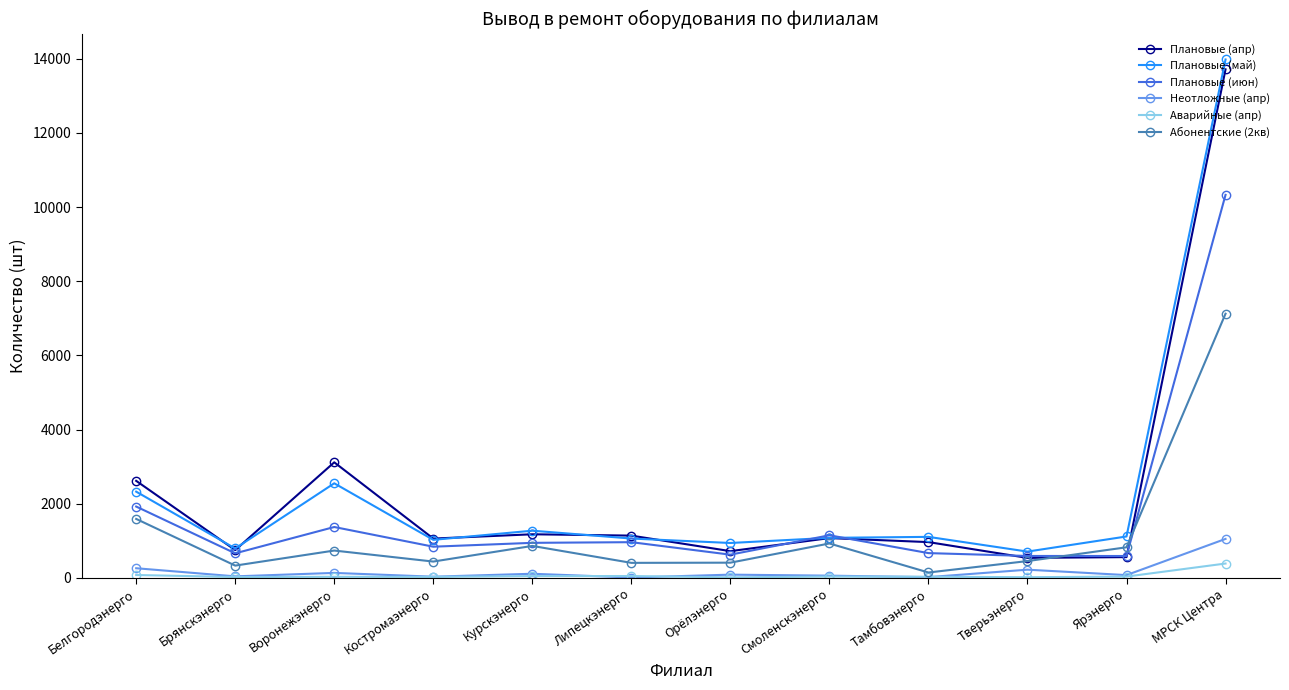

Between Воронежэнерго and Ярэнерго, which series saw the biggest shift?

Плановые (апр)